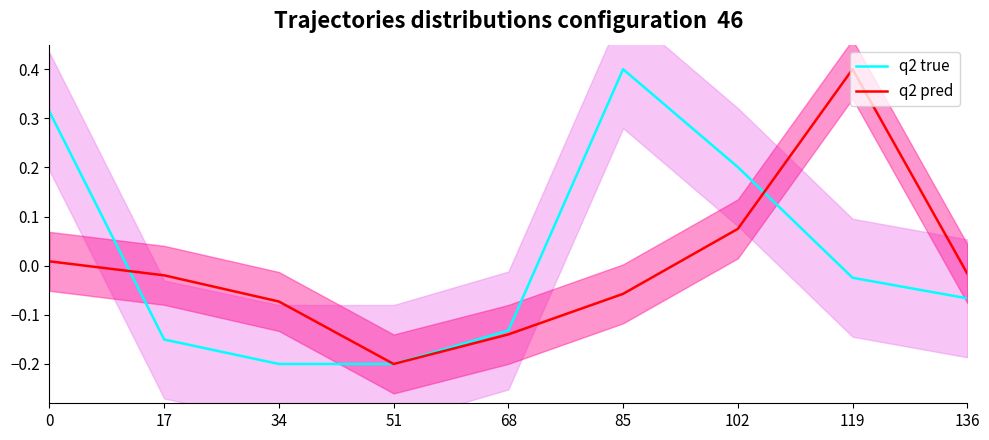

How many distinct data groups are displayed?

2